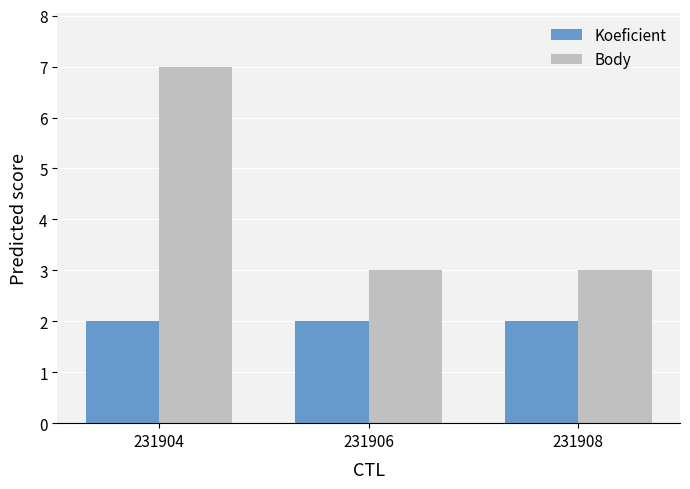

Which series has the widest spread of values?

Body